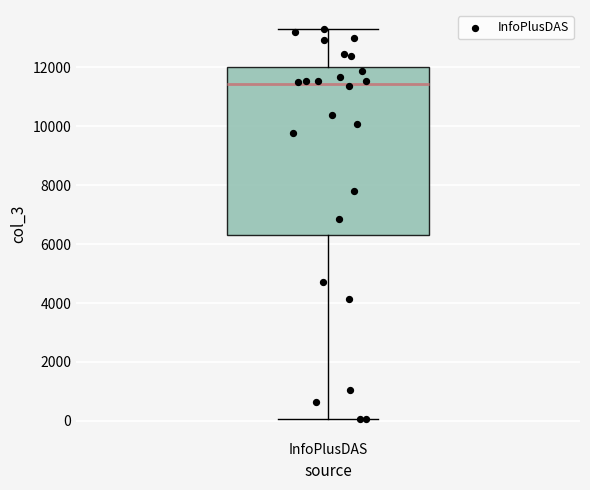

Where does the lower whisker of the box for InfoPlusDAS end on the y-axis? The values are not printed on the chart, so give them approximately, as read against the axis.

0